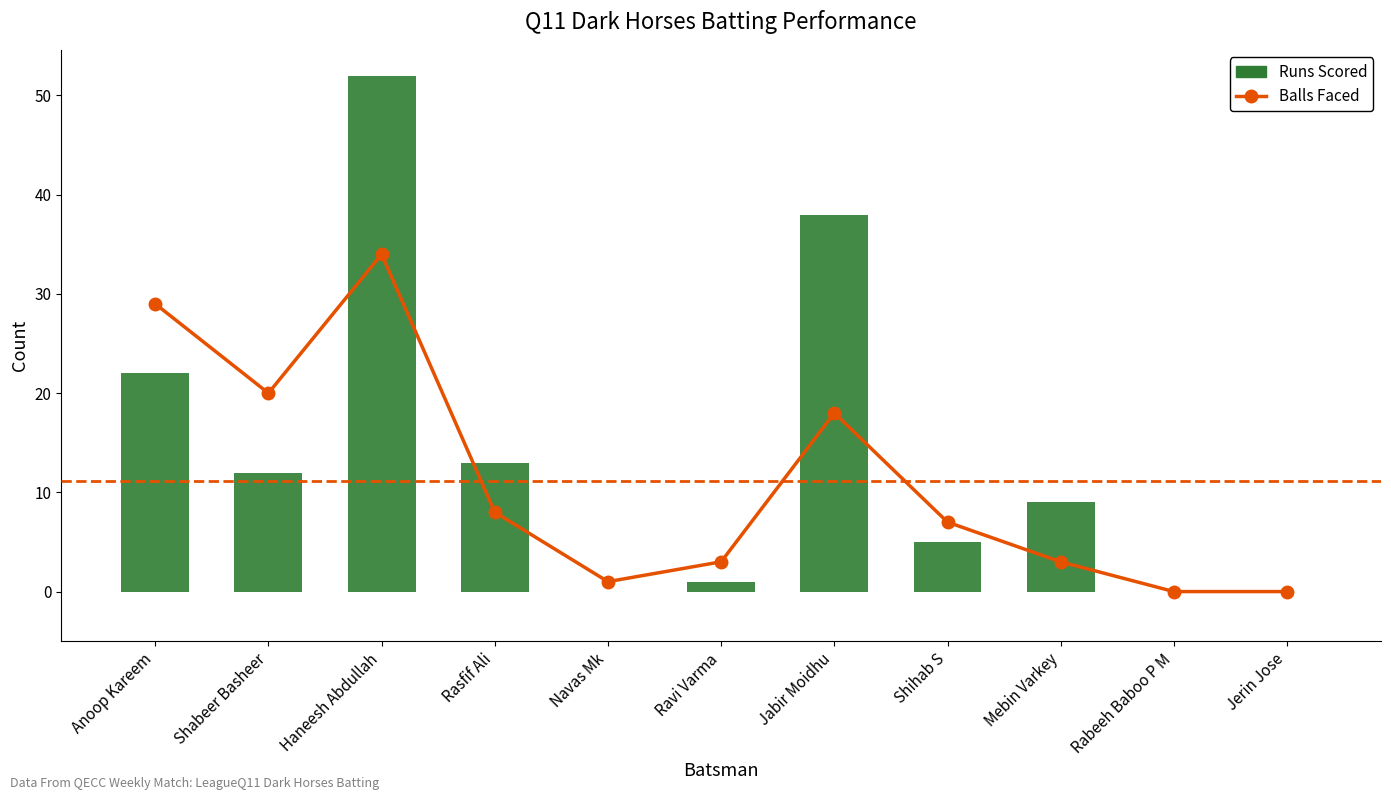

How many positive values does the Balls Faced series have?

9